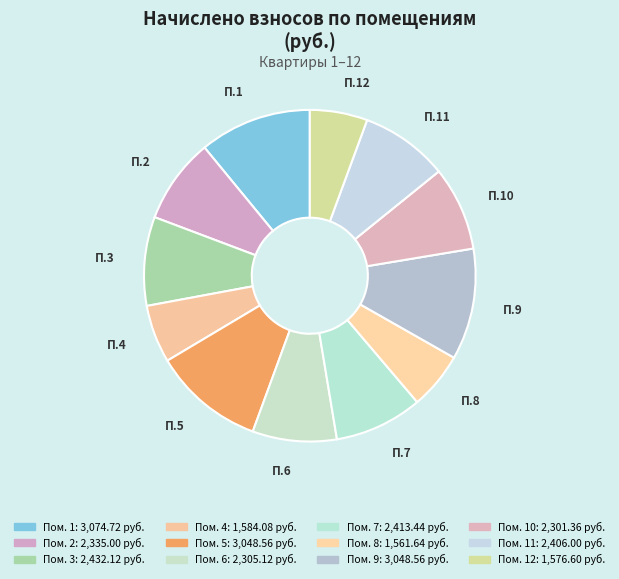

Count the number of slices in the pie.

12